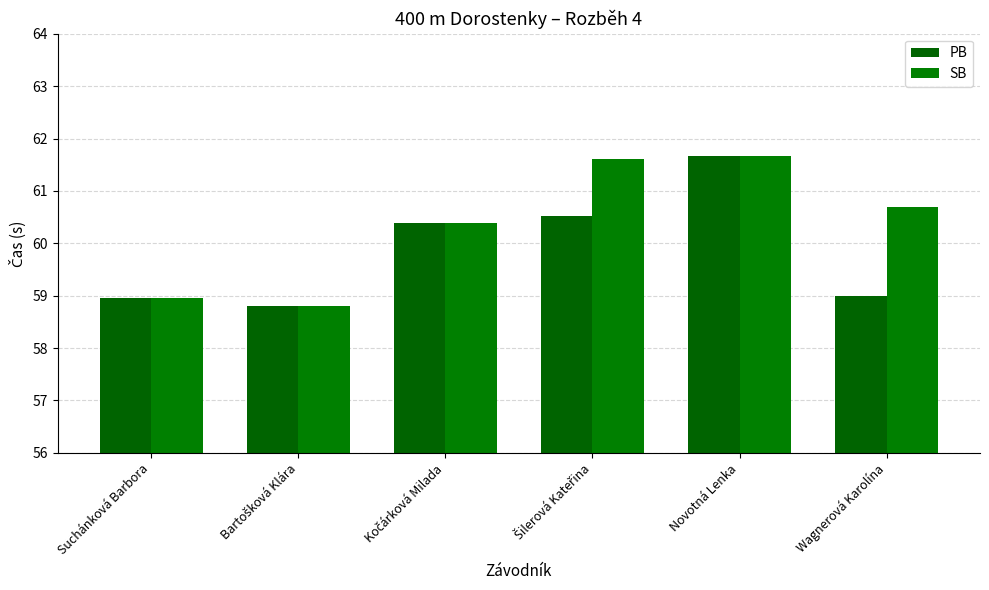

What are all the series names shown in the legend?

PB, SB